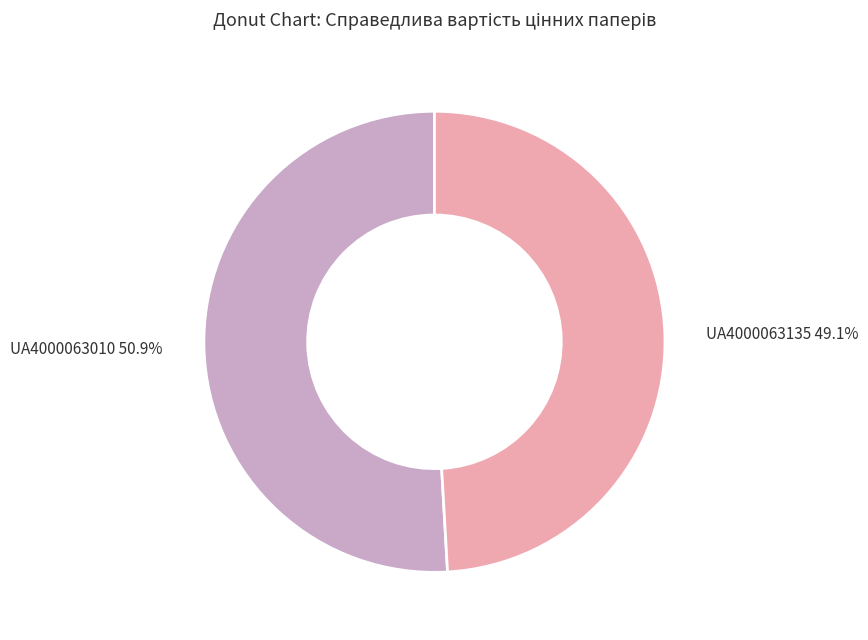

Count the number of slices in the pie.

2